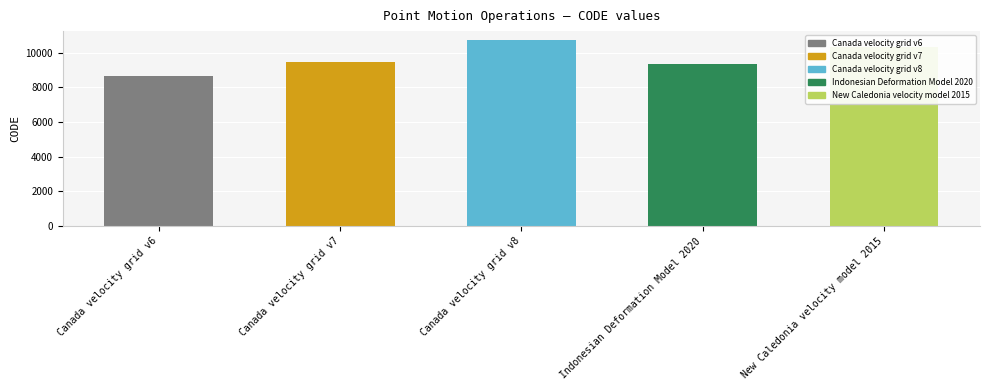

Which label corresponds to the smallest value in the chart?

Canada velocity grid v6